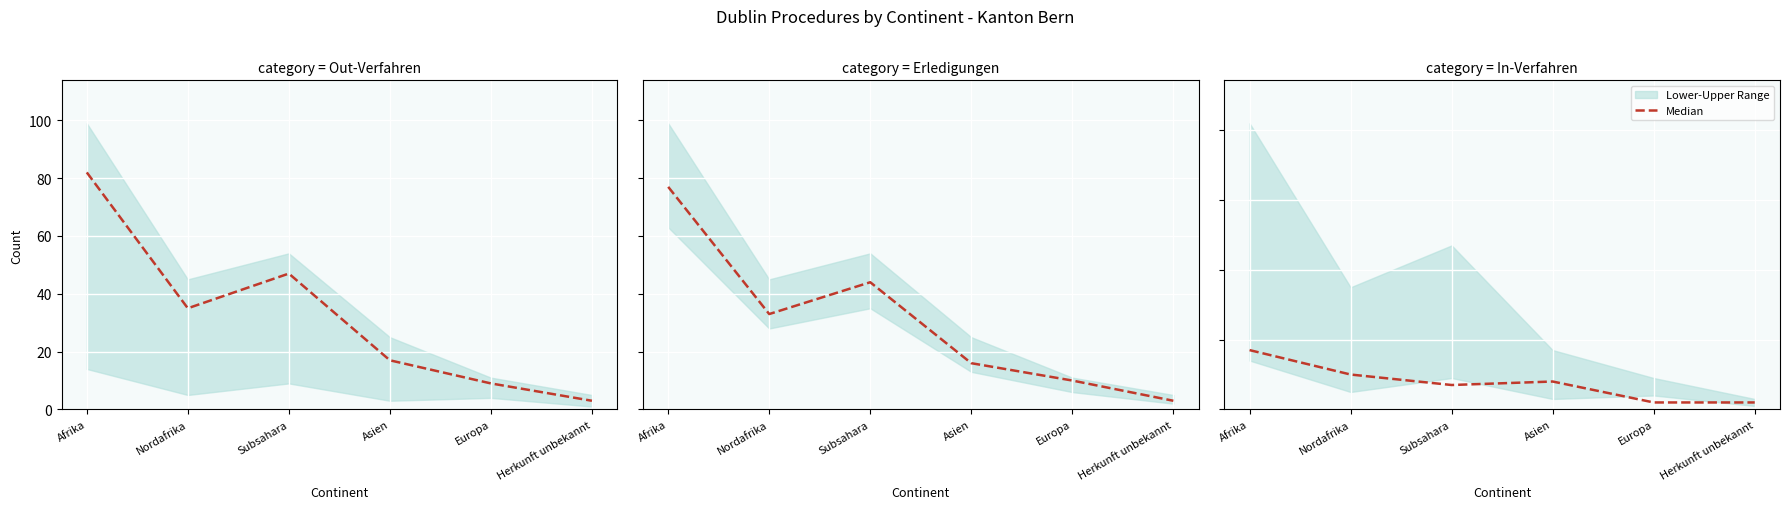

What is the change in value from Nordafrika to Europa?

-8